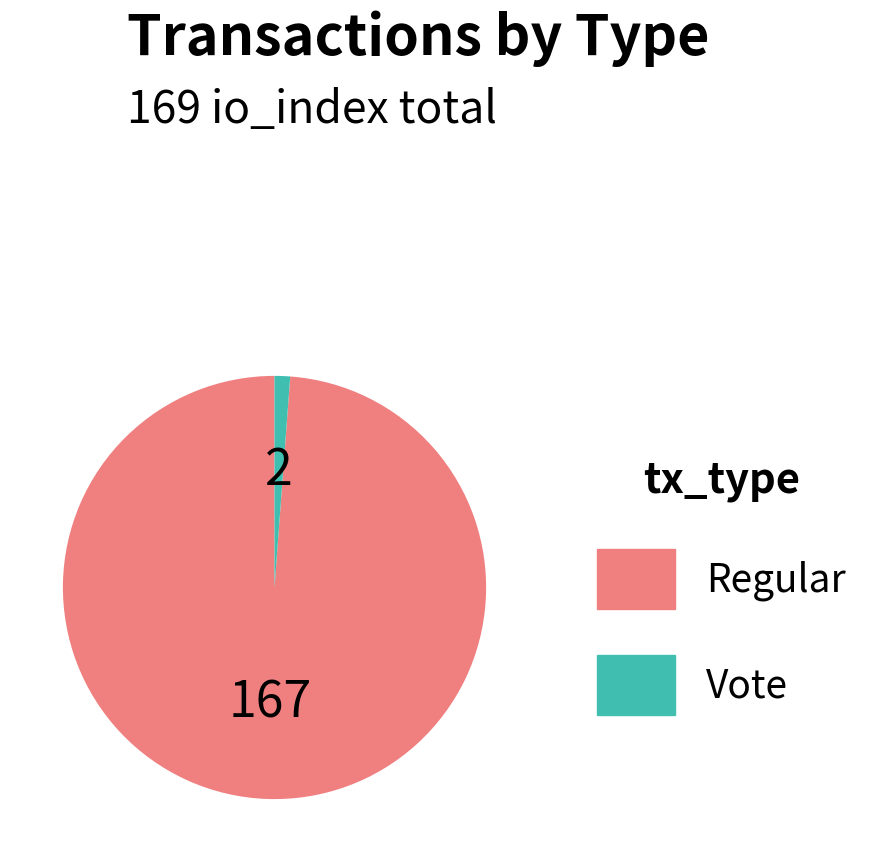

Is the sum of Vote and Regular greater than half?

Yes